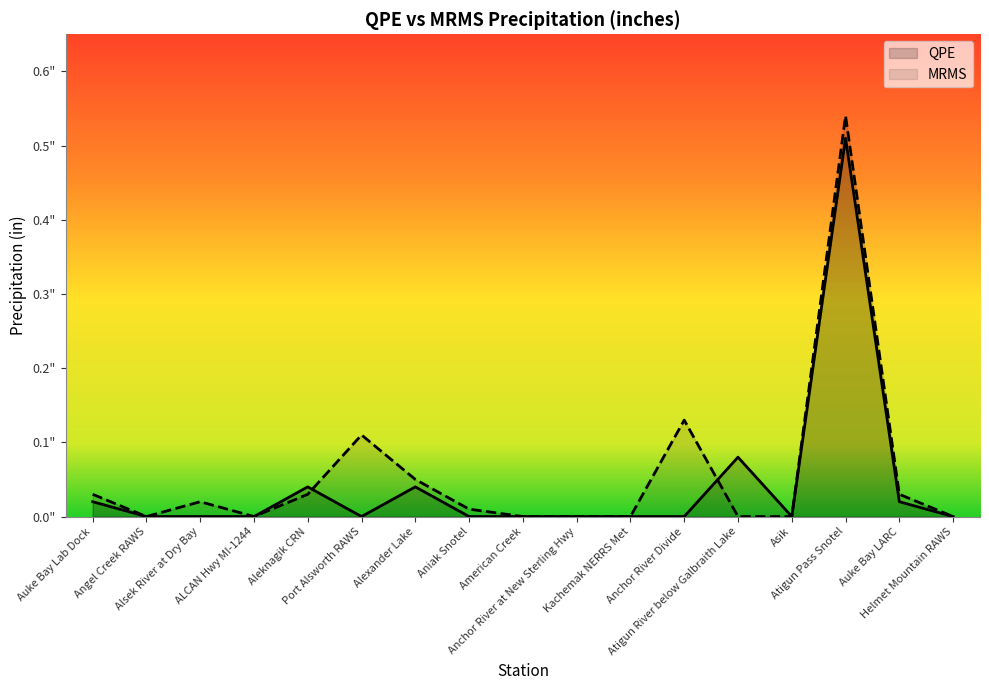

Is it true that QPE equals 0.2 at Atigun Pass Snotel?

False